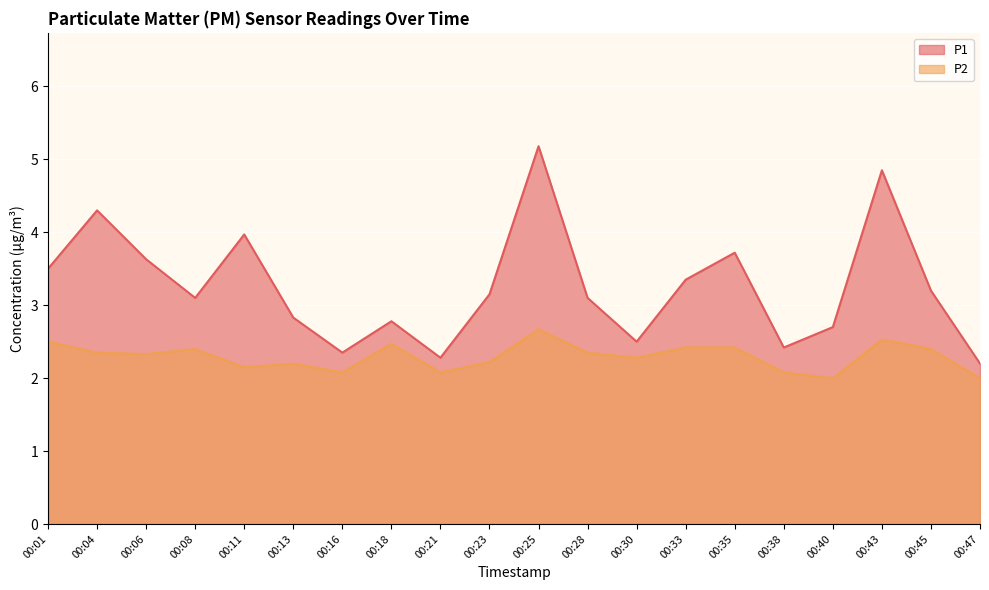

At which category does P1 reach its first local valley?

00:08